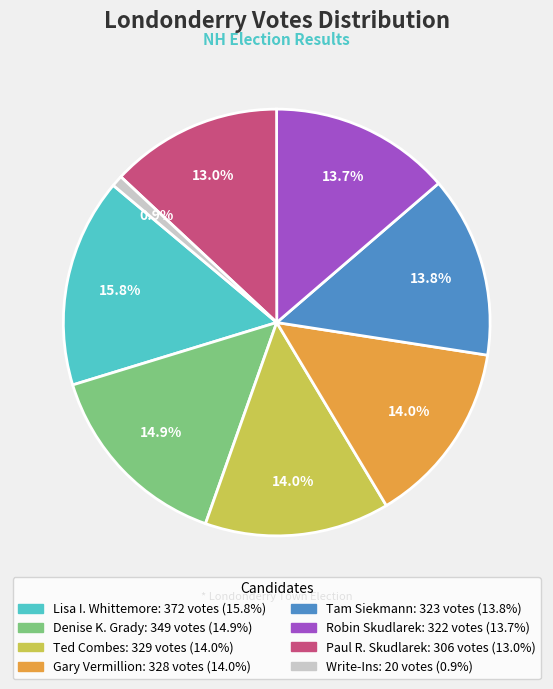

To the nearest percent, what is the combined percentage of Denise K. Grady and Tam Siekmann?

29%